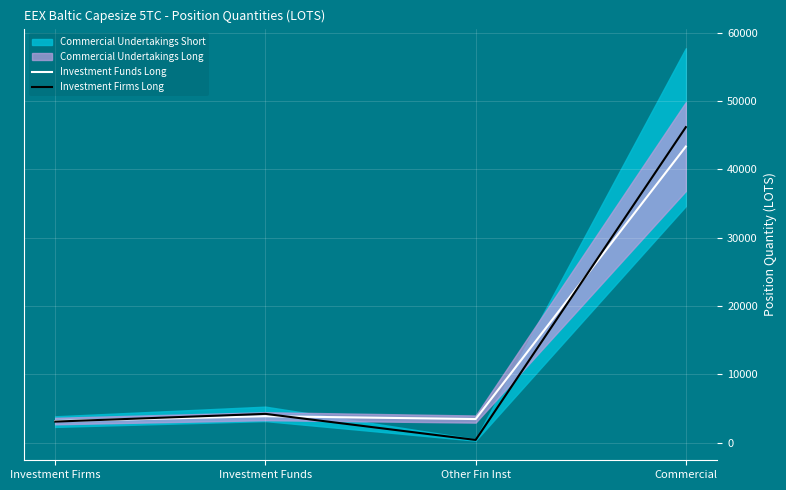

True or false: Investment Firms Long has a value of 4266.0 at Investment Firms.

False